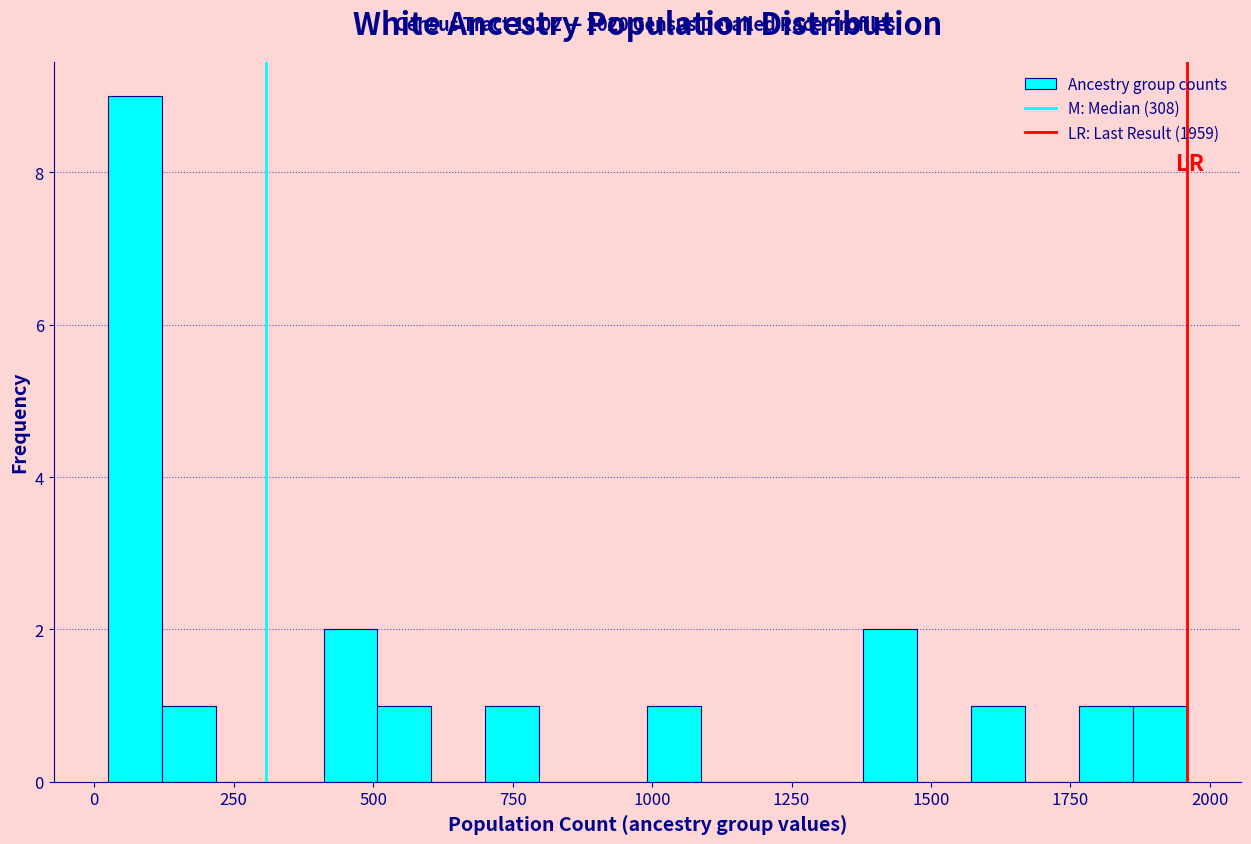

Around what value on the x-axis is the tallest bar? Give the approximate position of its centre, as read against the axis.

50